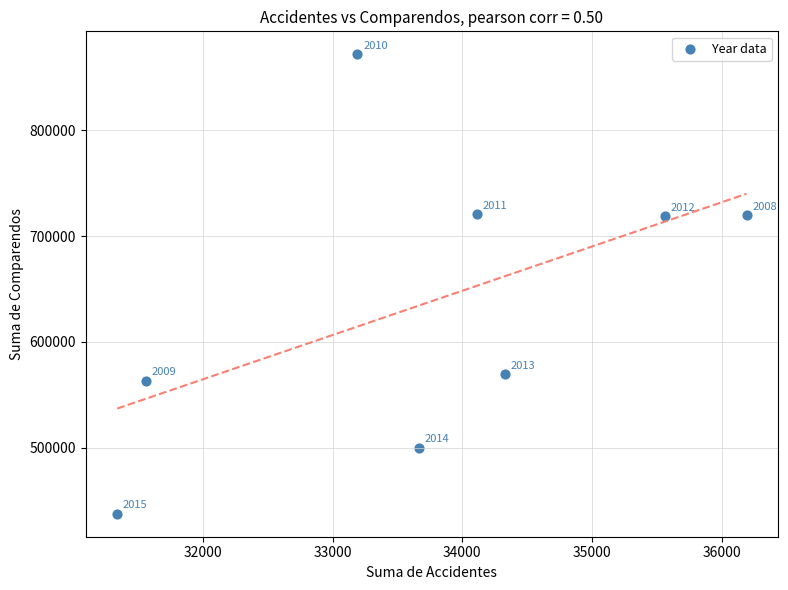

What is the range of Y values (max minus min)?

434029